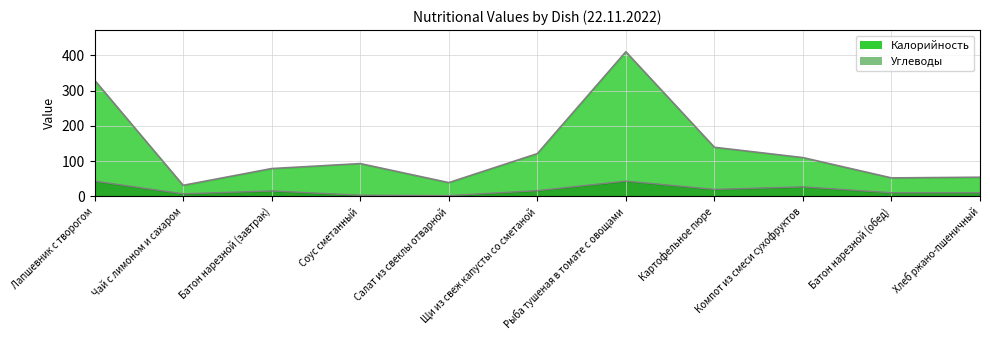

What is the sum of the Калорийность values at Картофельное пюре and Хлеб ржано-пшеничный?

193.6